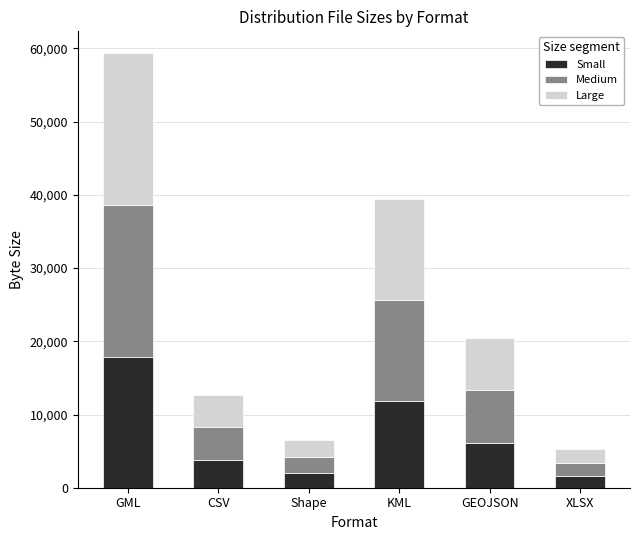

At which label is Small closest to 9691?

KML